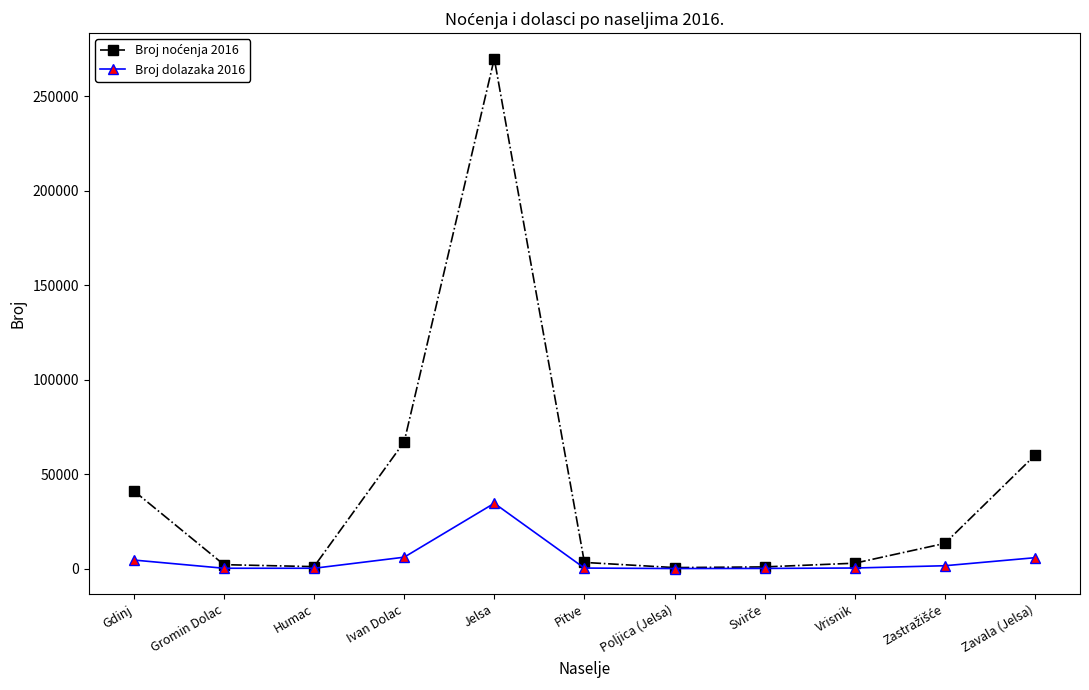

Count the number of categories in the chart.

11